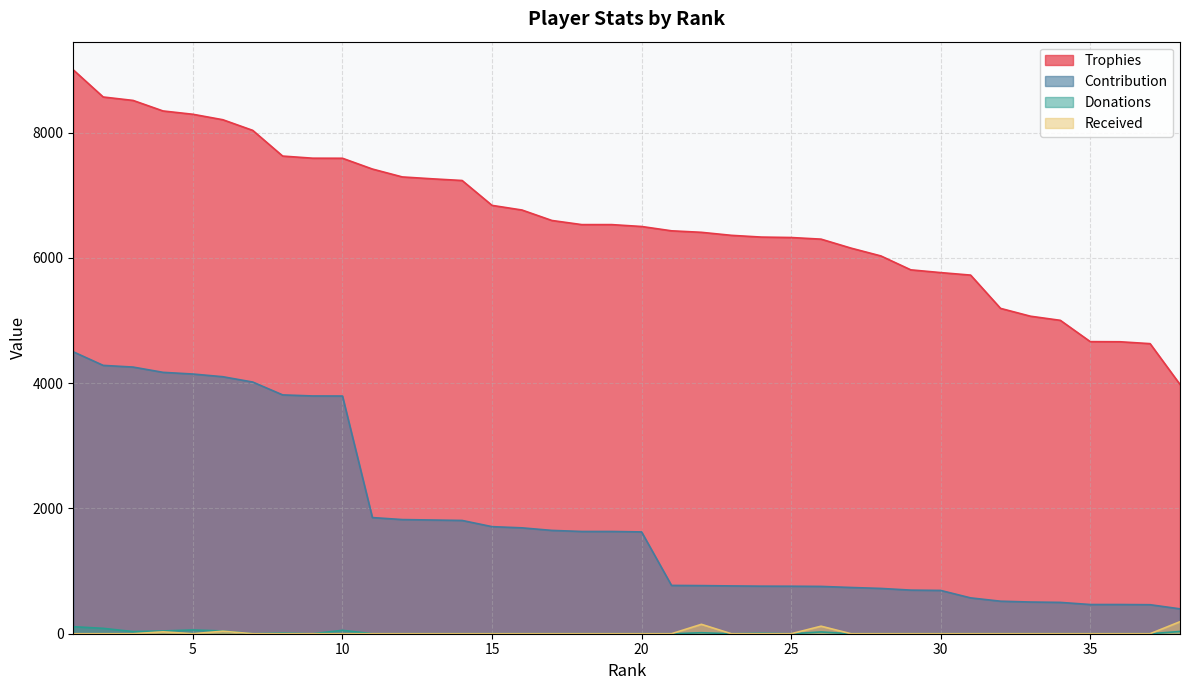

At which category is the sum across all series the highest?

1